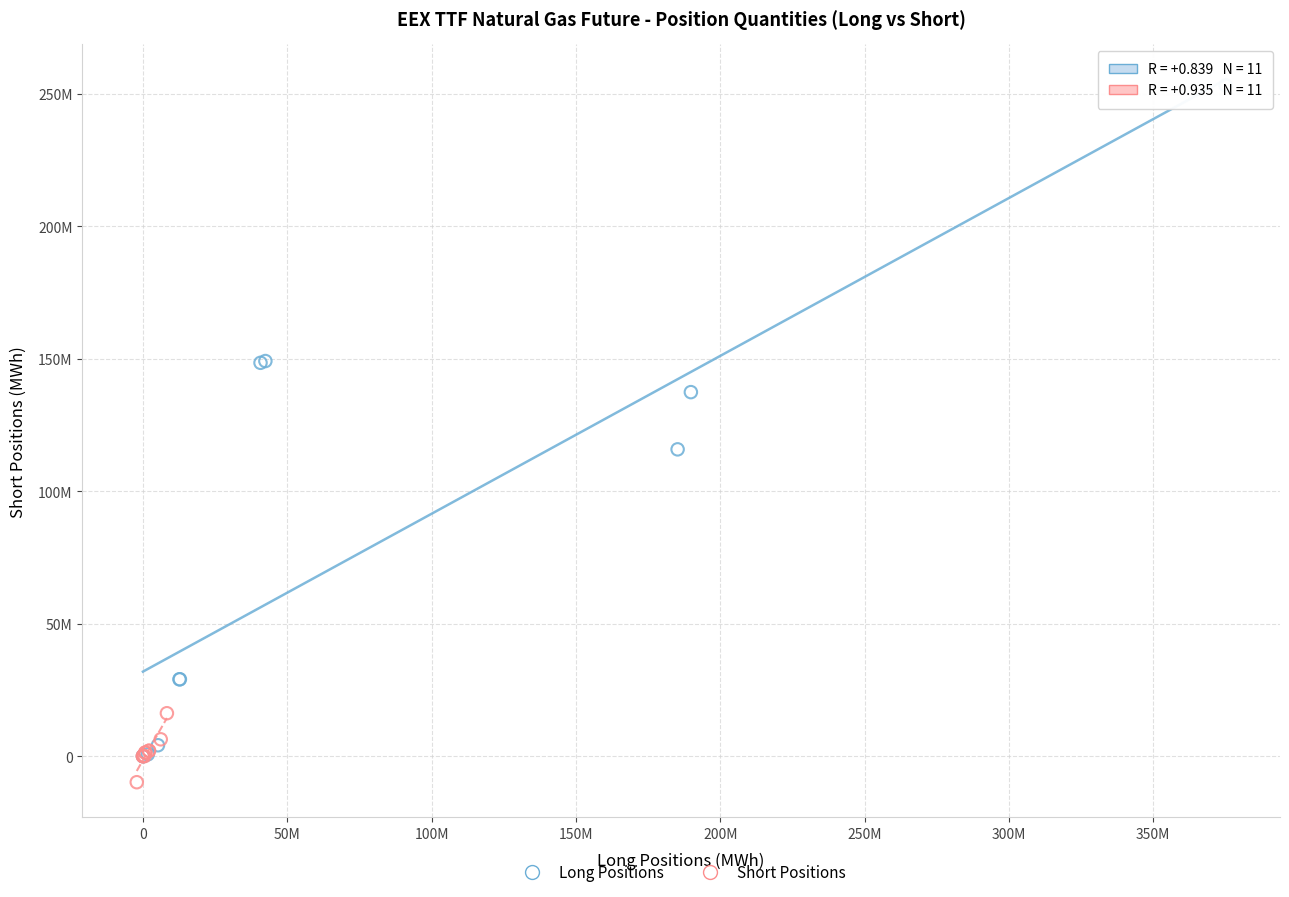

Which series reaches the maximum Y coordinate?

Long Positions